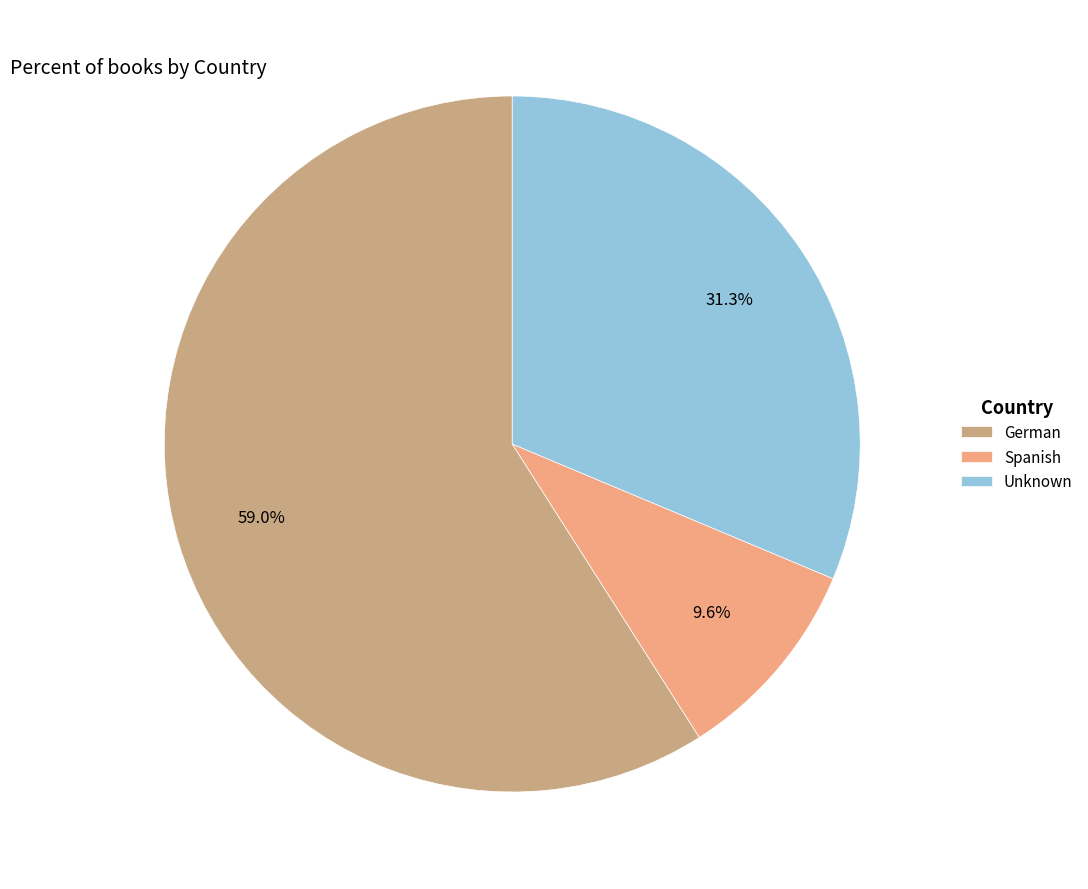

Rank the categories by value from highest to lowest.

German, Unknown, Spanish